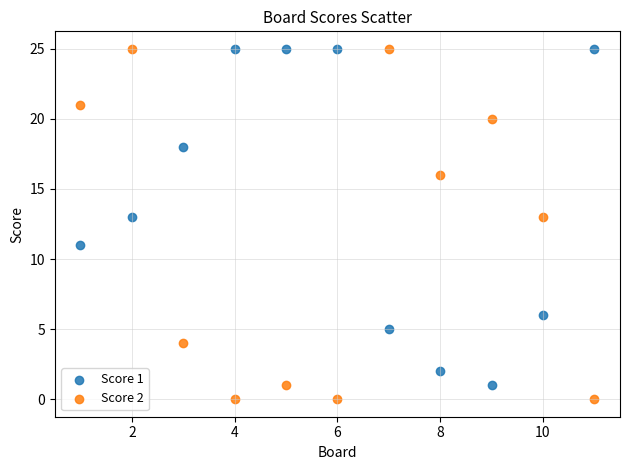

What is the X range (max minus min) for the scatter plot?

10